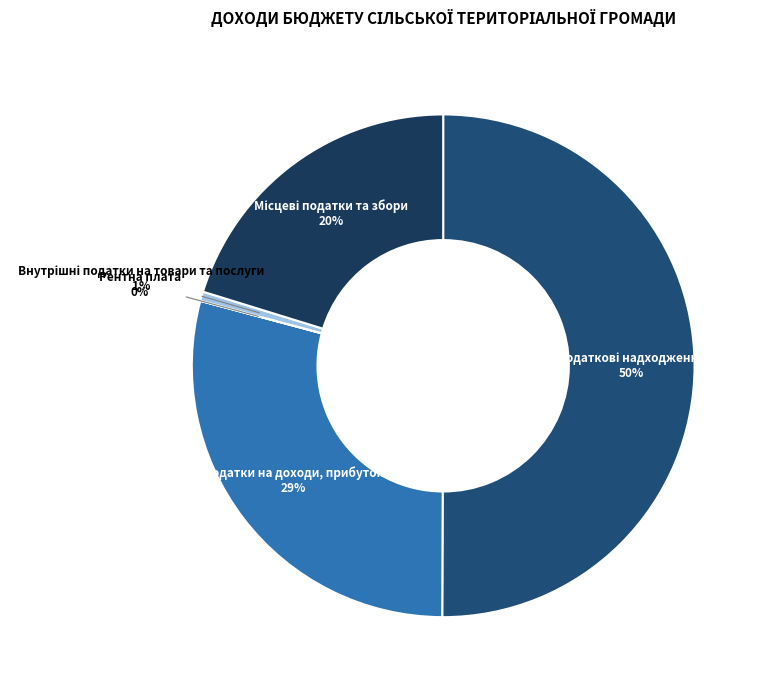

To the nearest percent, what is the difference between the largest and smallest slice percentages?

50%